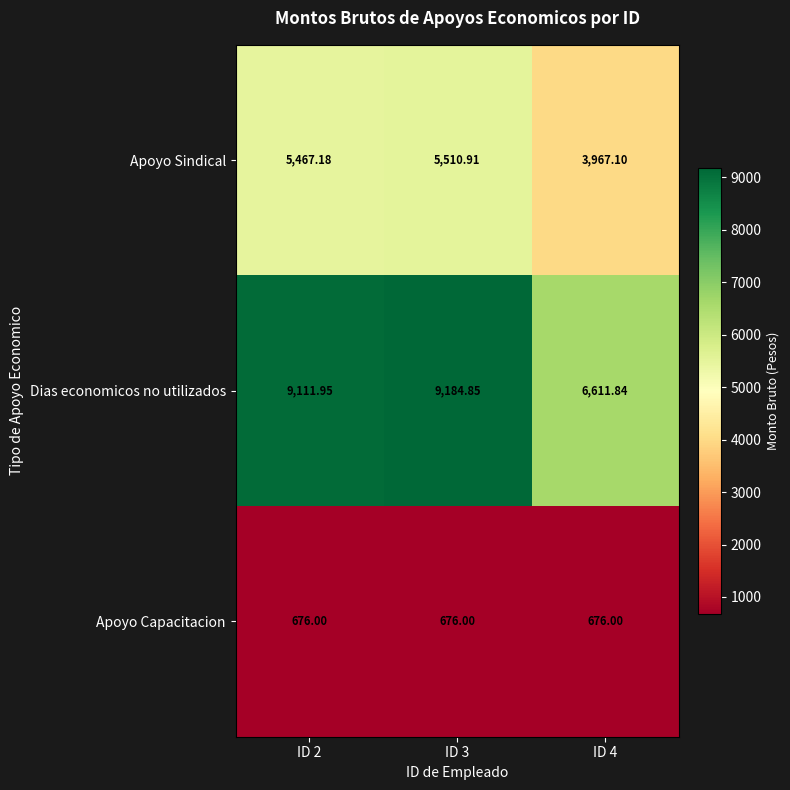

Rank the series by their average value, from lowest to highest.

Apoyo Capacitacion, Apoyo Sindical, Dias economicos no utilizados